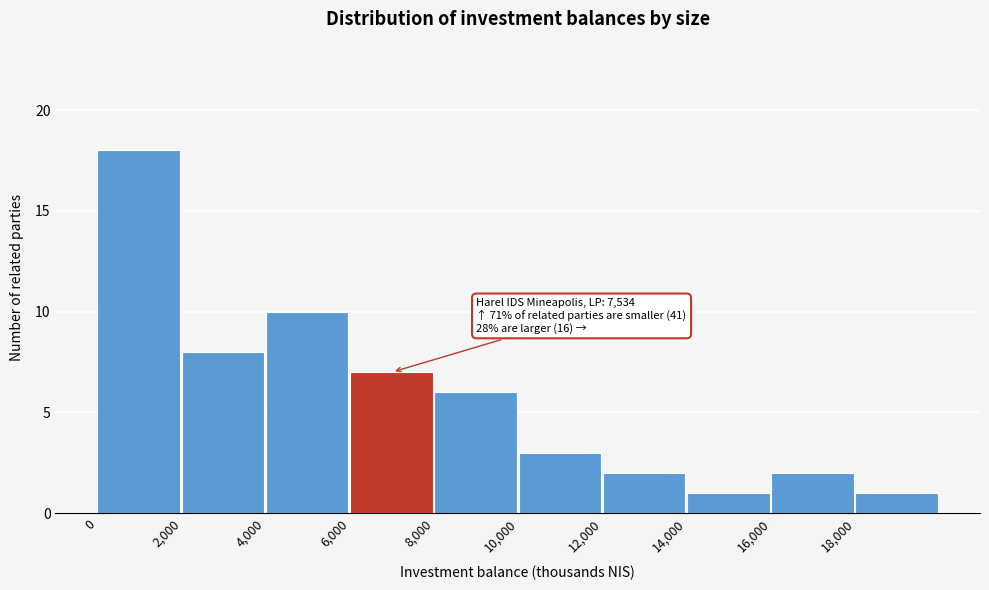

Which range on the x-axis has the tallest bar?

0 to 2000